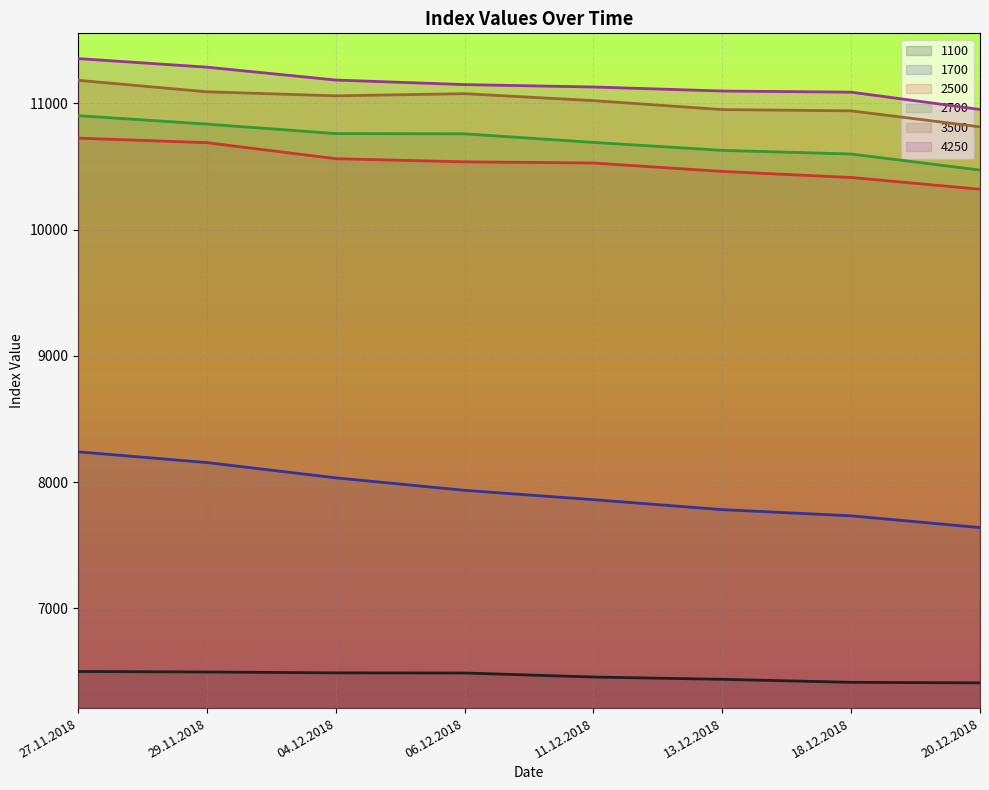

How many lines are shown in the chart?

6